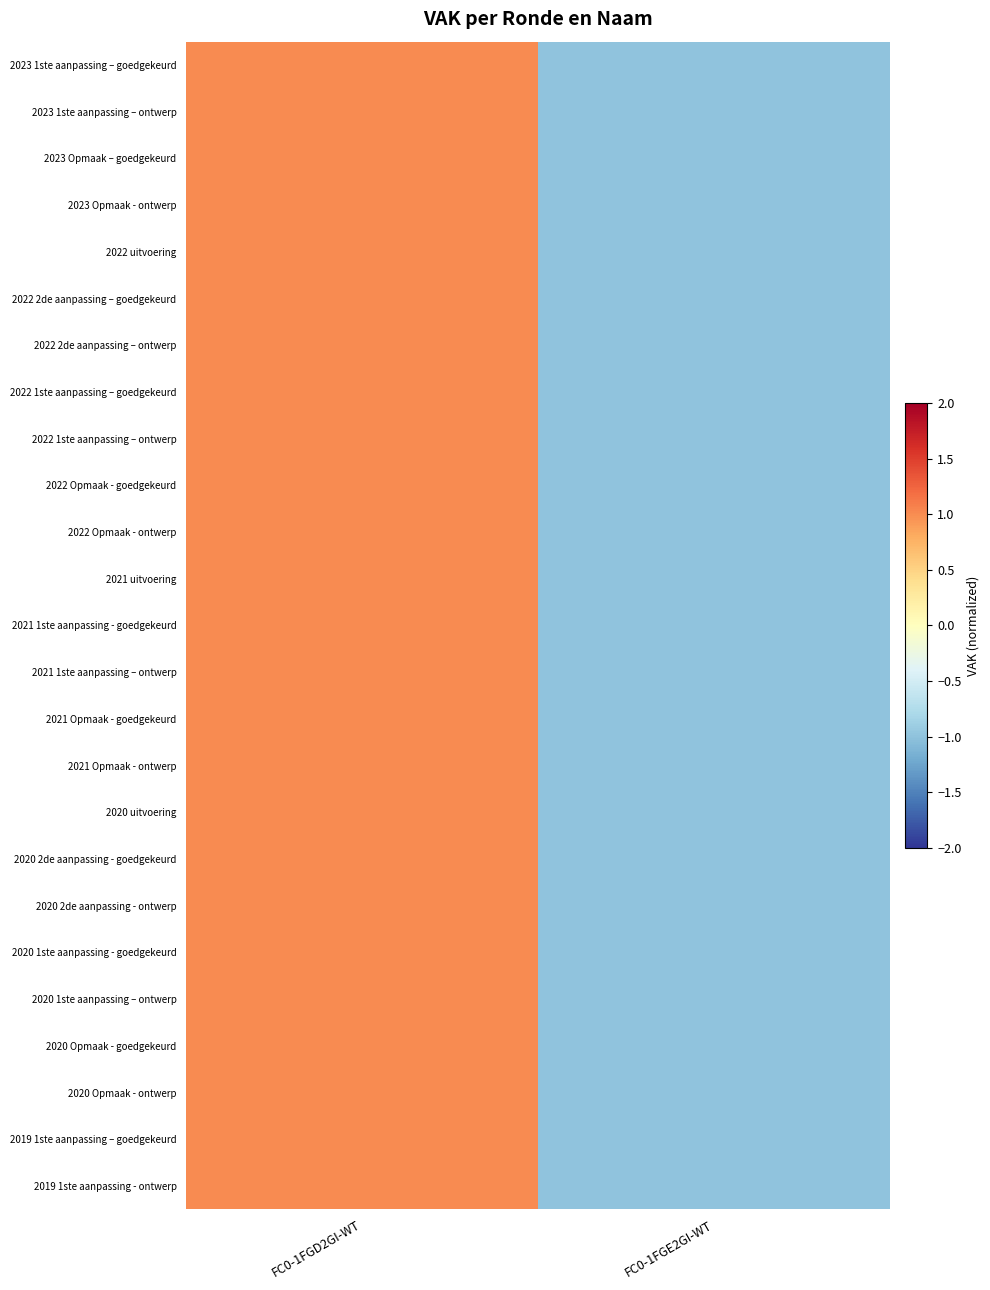

How many data points does each series have?

2